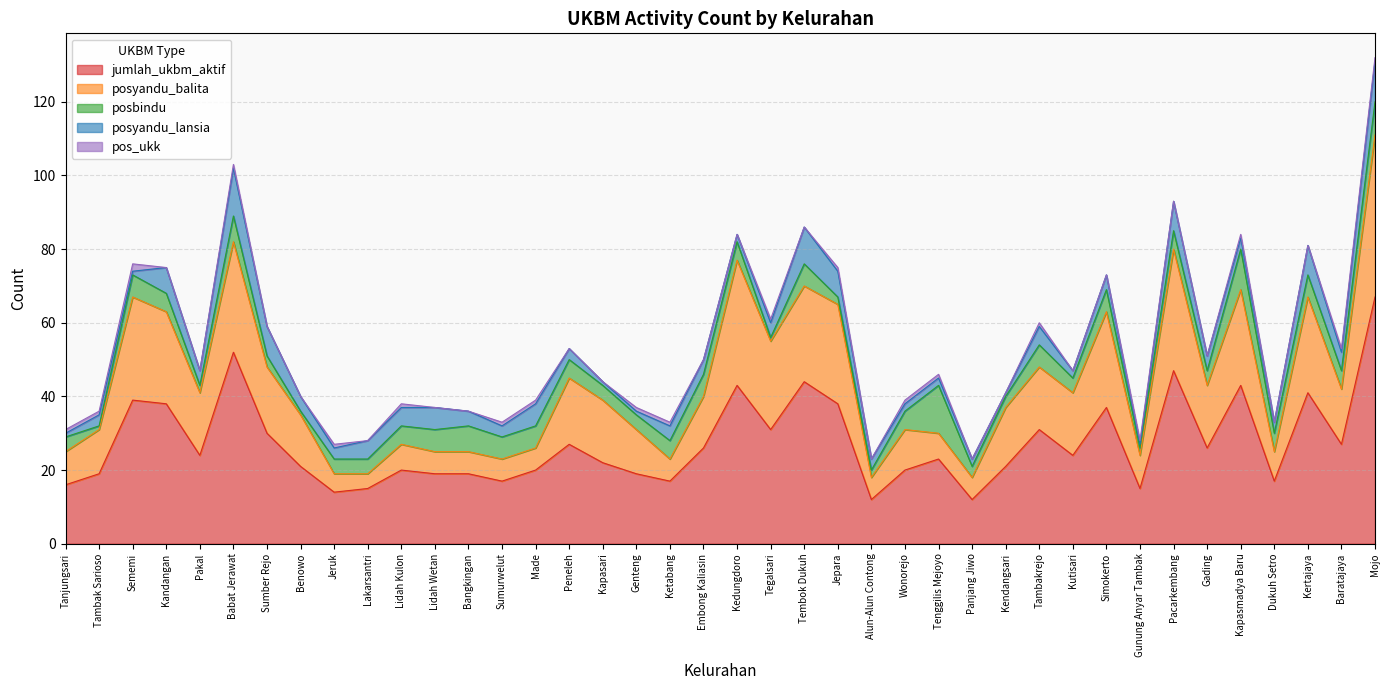

Reading right to left, list all the values displayed in this chart.

jumlah_ukbm_aktif: Mojo=67	Baratajaya=27	Kertajaya=41	Dukuh Setro=17	Kapasmadya Baru=43	Gading=26	Pacarkembang=47	Gunung Anyar Tambak=15	Simokerto=37	Kutisari=24	Tambakrejo=31	Kendangsari=21	Panjang Jiwo=12	Tenggilis Mejoyo=23	Wonorejo=20	Alun-Alun Contong=12	Jepara=38	Tembok Dukuh=44	Tegalsari=31	Kedungdoro=43	Embong Kaliasin=26	Ketabang=17	Genteng=19	Kapasari=22	Peneleh=27	Made=20	Sumurwelut=17	Bangkingan=19	Lidah Wetan=19	Lidah Kulon=20	Lakarsantri=15	Jeruk=14	Benowo=21	Sumber Rejo=30	Babat Jerawat=52	Pakal=24	Kandangan=38	Sememi=39	Tambak Sarioso=19	Tanjungsari=16
posyandu_balita: Mojo=44	Baratajaya=15	Kertajaya=26	Dukuh Setro=8	Kapasmadya Baru=26	Gading=17	Pacarkembang=33	Gunung Anyar Tambak=9	Simokerto=26	Kutisari=17	Tambakrejo=17	Kendangsari=16	Panjang Jiwo=6	Tenggilis Mejoyo=7	Wonorejo=11	Alun-Alun Contong=6	Jepara=27	Tembok Dukuh=26	Tegalsari=24	Kedungdoro=34	Embong Kaliasin=14	Ketabang=6	Genteng=12	Kapasari=17	Peneleh=18	Made=6	Sumurwelut=6	Bangkingan=6	Lidah Wetan=6	Lidah Kulon=7	Lakarsantri=4	Jeruk=5	Benowo=14	Sumber Rejo=18	Babat Jerawat=30	Pakal=17	Kandangan=25	Sememi=28	Tambak Sarioso=12	Tanjungsari=9
posbindu: Mojo=9	Baratajaya=5	Kertajaya=6	Dukuh Setro=5	Kapasmadya Baru=11	Gading=4	Pacarkembang=5	Gunung Anyar Tambak=2	Simokerto=6	Kutisari=4	Tambakrejo=6	Kendangsari=3	Panjang Jiwo=3	Tenggilis Mejoyo=13	Wonorejo=5	Alun-Alun Contong=2	Jepara=2	Tembok Dukuh=6	Tegalsari=1	Kedungdoro=5	Embong Kaliasin=6	Ketabang=5	Genteng=4	Kapasari=4	Peneleh=5	Made=6	Sumurwelut=6	Bangkingan=7	Lidah Wetan=6	Lidah Kulon=5	Lakarsantri=4	Jeruk=4	Benowo=1	Sumber Rejo=3	Babat Jerawat=7	Pakal=2	Kandangan=5	Sememi=6	Tambak Sarioso=1	Tanjungsari=4
posyandu_lansia: Mojo=11	Baratajaya=5	Kertajaya=8	Dukuh Setro=3	Kapasmadya Baru=3	Gading=4	Pacarkembang=8	Gunung Anyar Tambak=1	Simokerto=4	Kutisari=2	Tambakrejo=5	Kendangsari=1	Panjang Jiwo=2	Tenggilis Mejoyo=2	Wonorejo=2	Alun-Alun Contong=3	Jepara=7	Tembok Dukuh=10	Tegalsari=4	Kedungdoro=2	Embong Kaliasin=4	Ketabang=4	Genteng=1	Kapasari=1	Peneleh=3	Made=6	Sumurwelut=3	Bangkingan=4	Lidah Wetan=6	Lidah Kulon=5	Lakarsantri=5	Jeruk=3	Benowo=4	Sumber Rejo=8	Babat Jerawat=13	Pakal=4	Kandangan=7	Sememi=1	Tambak Sarioso=3	Tanjungsari=1
pos_ukk: Mojo=1	Baratajaya=1	Kertajaya=0	Dukuh Setro=0	Kapasmadya Baru=1	Gading=0	Pacarkembang=0	Gunung Anyar Tambak=1	Simokerto=0	Kutisari=0	Tambakrejo=1	Kendangsari=0	Panjang Jiwo=0	Tenggilis Mejoyo=1	Wonorejo=1	Alun-Alun Contong=0	Jepara=1	Tembok Dukuh=0	Tegalsari=1	Kedungdoro=0	Embong Kaliasin=0	Ketabang=1	Genteng=1	Kapasari=0	Peneleh=0	Made=1	Sumurwelut=1	Bangkingan=0	Lidah Wetan=0	Lidah Kulon=1	Lakarsantri=0	Jeruk=1	Benowo=0	Sumber Rejo=0	Babat Jerawat=1	Pakal=0	Kandangan=0	Sememi=2	Tambak Sarioso=1	Tanjungsari=1